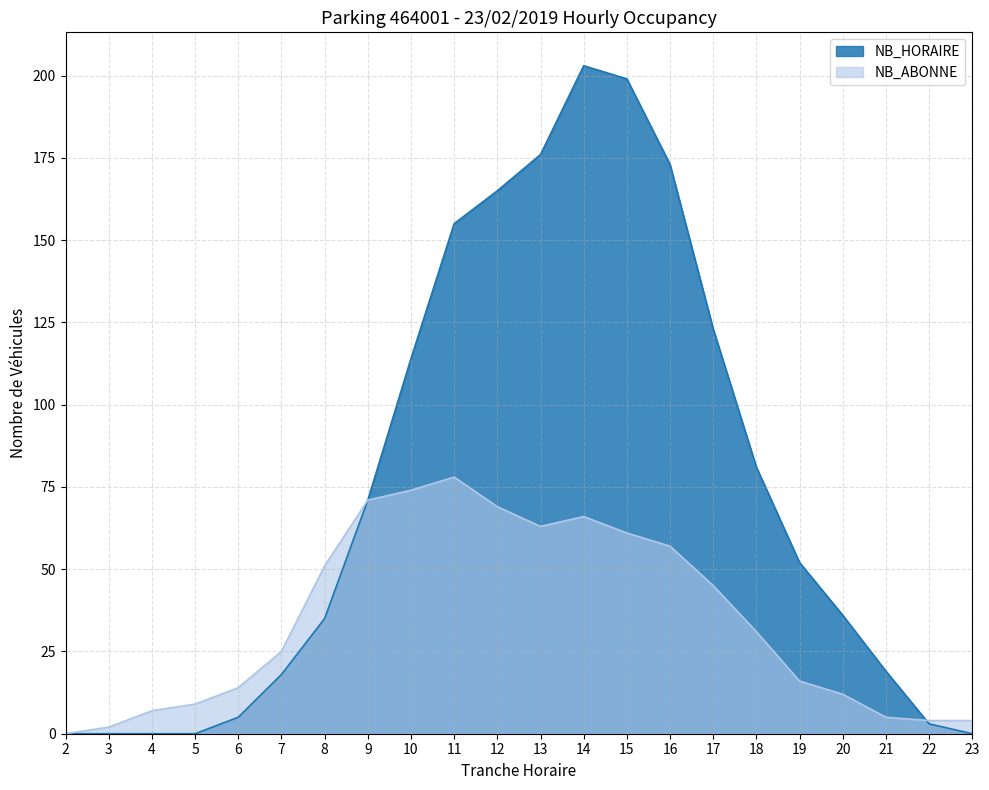

What is the total value across all series at 3?

2